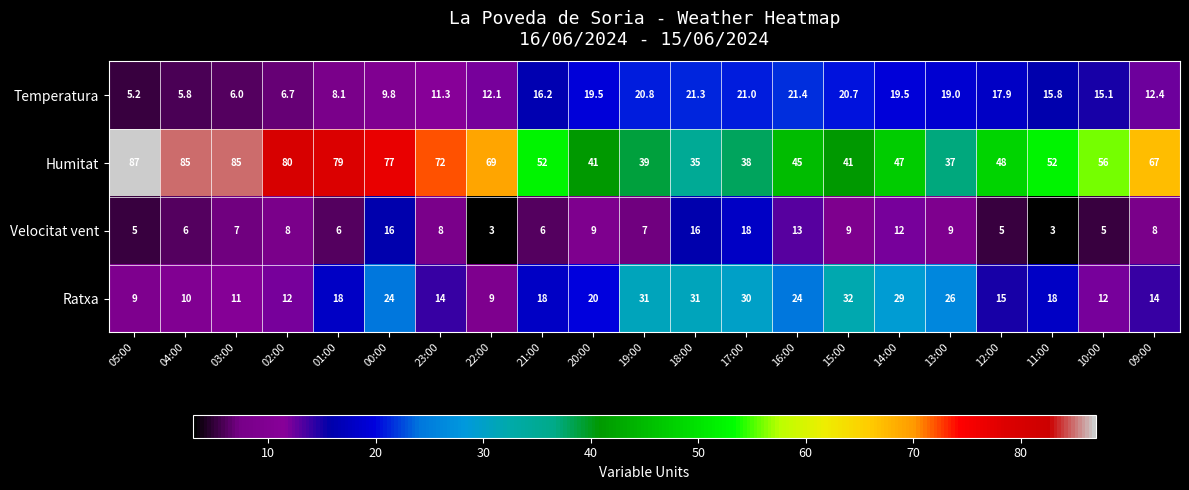

What is the average value of the Humitat series?

58.7